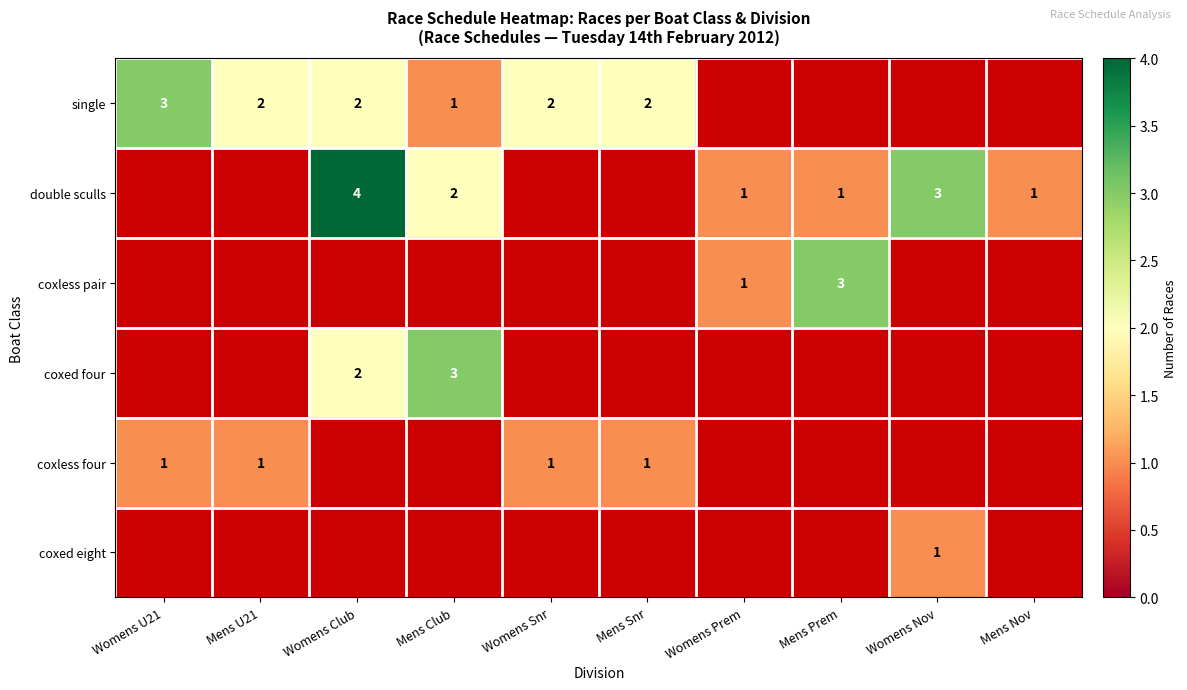

Is it true that double sculls equals 5 at Womens Nov?

False